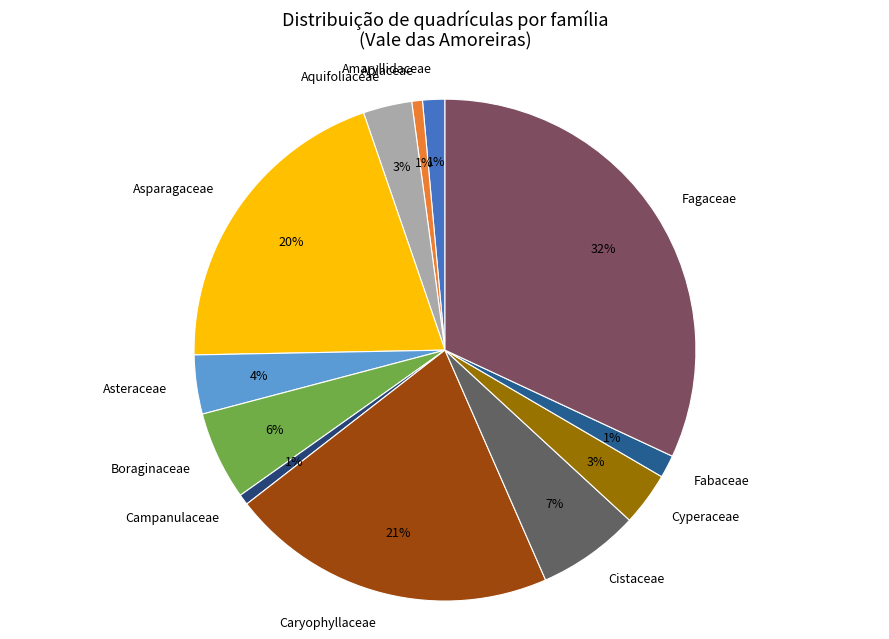

The Amaryllidaceae slice represents 1% of the pie. True or false?

True